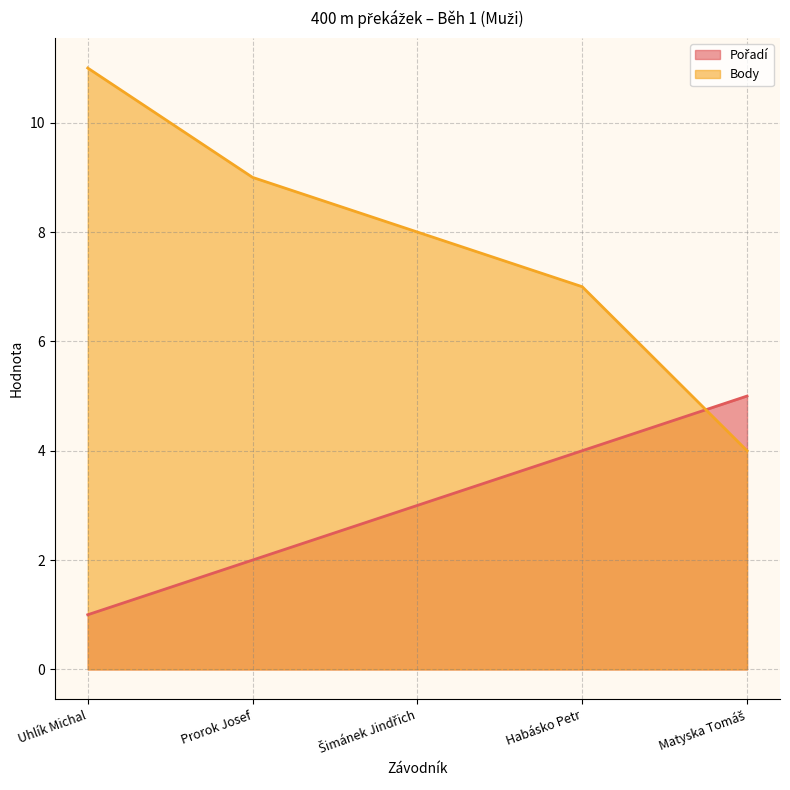

Does the chart display data point markers on the line(s)?

No